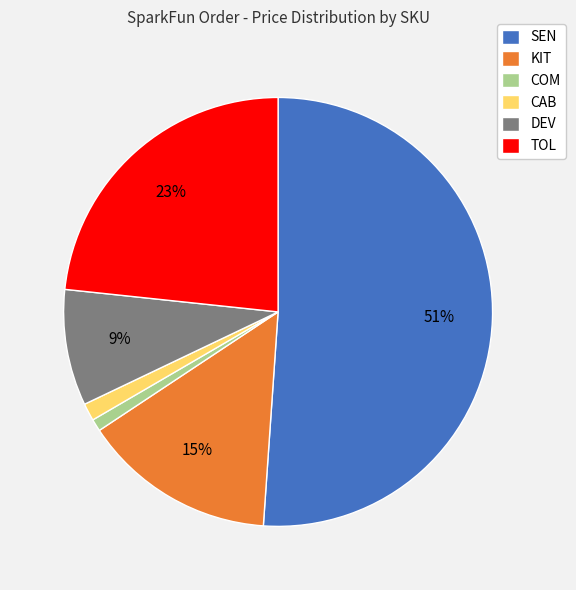

Is SEN the majority of the pie?

Yes